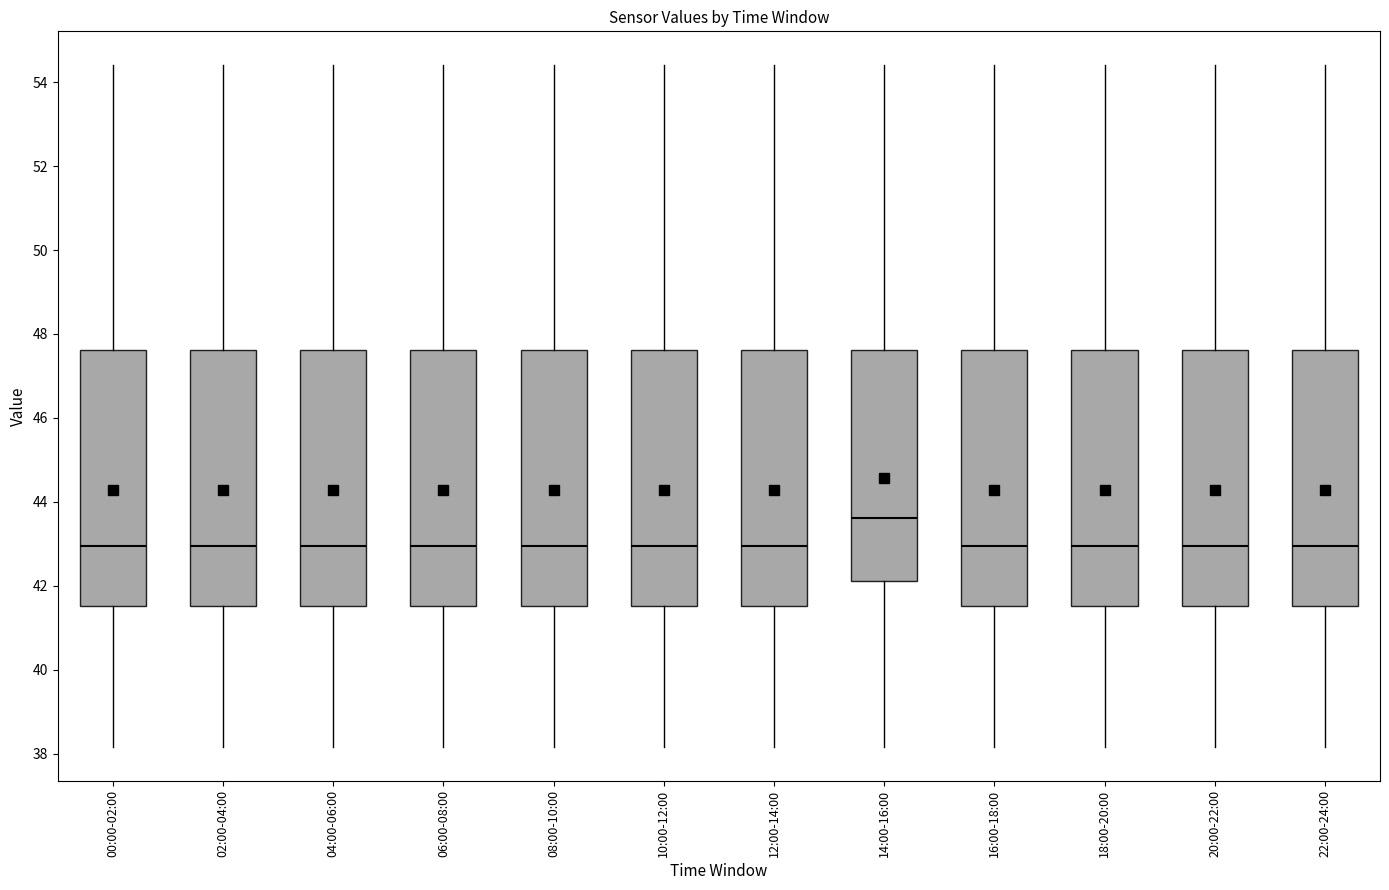

Where does the upper whisker of the box for 14:00-16:00 end on the y-axis? The values are not printed on the chart, so give them approximately, as read against the axis.

54.4